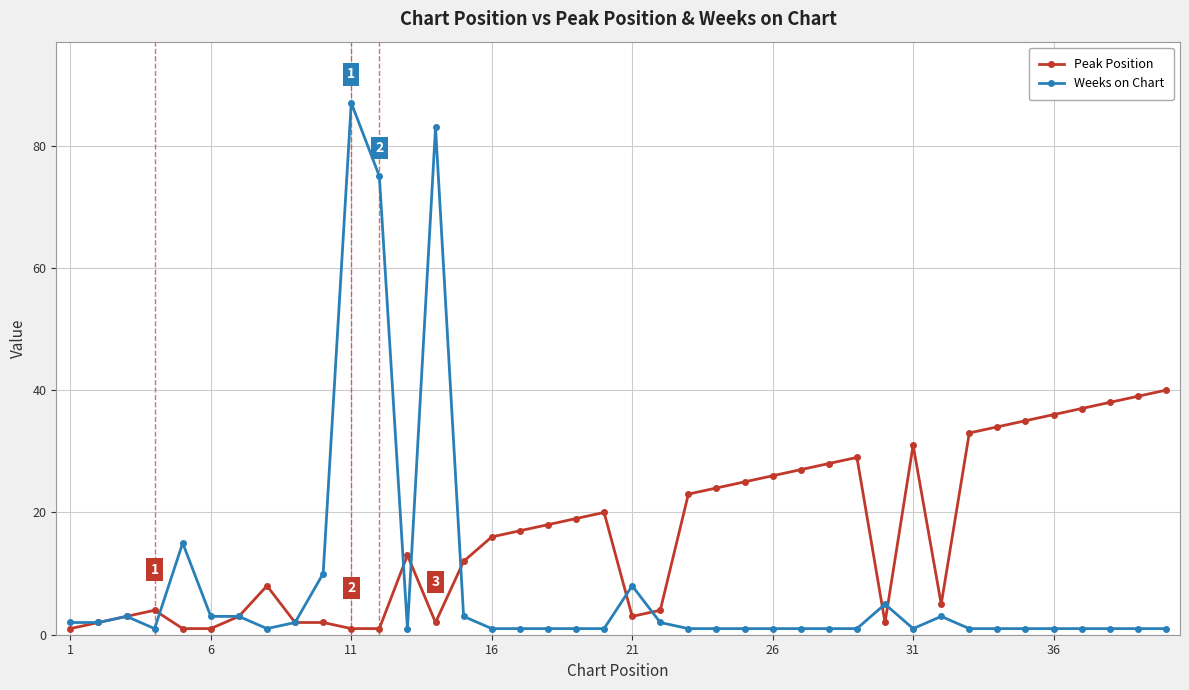

What is the difference between the second highest and minimum values in the Weeks on Chart series?

82